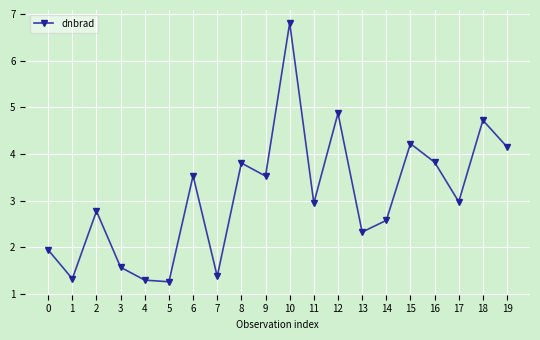

Approximately how many times larger is the value at 19 compared to 18?

0.9